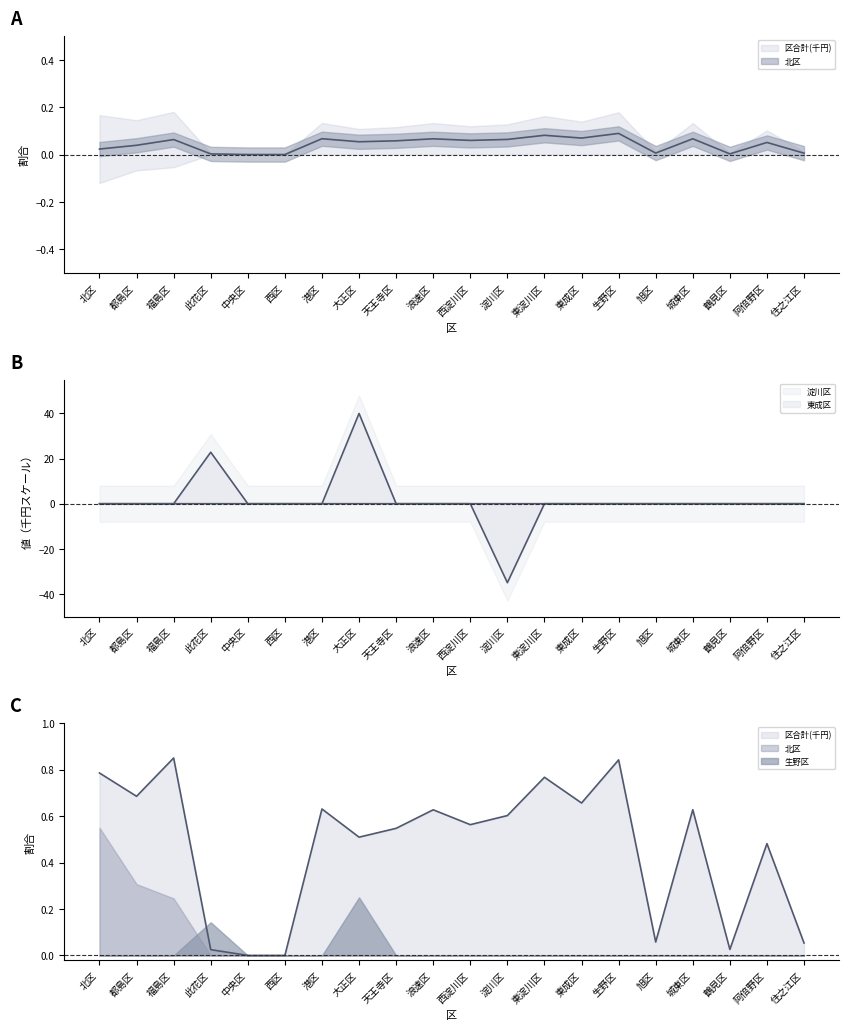

Where is 此花区 nearest to the value 20?

此花区